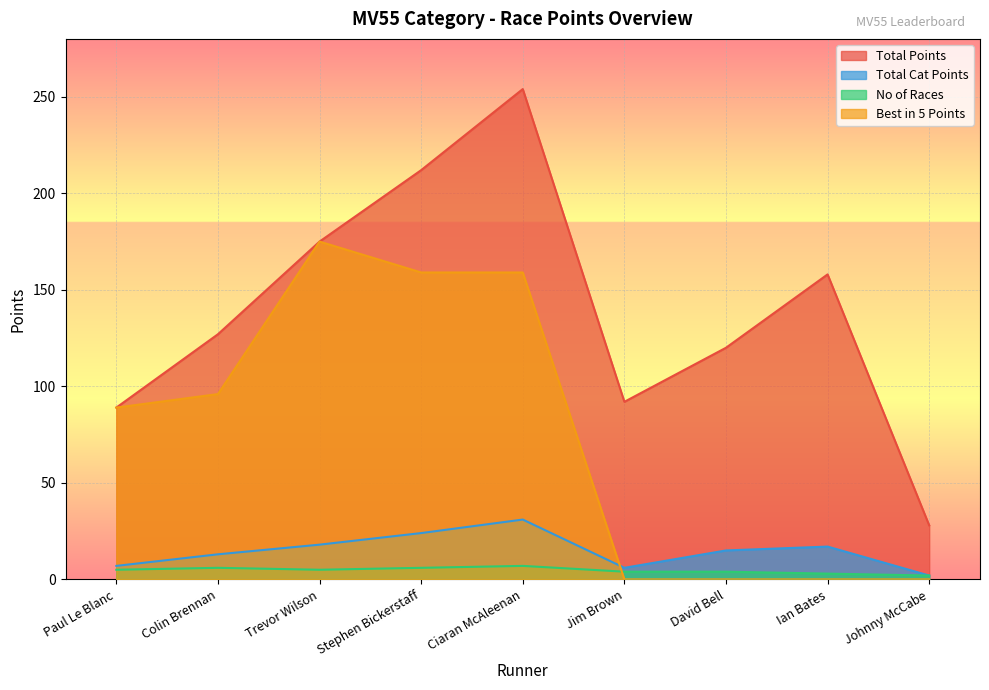

What position from the left is Paul Le Blanc?

1